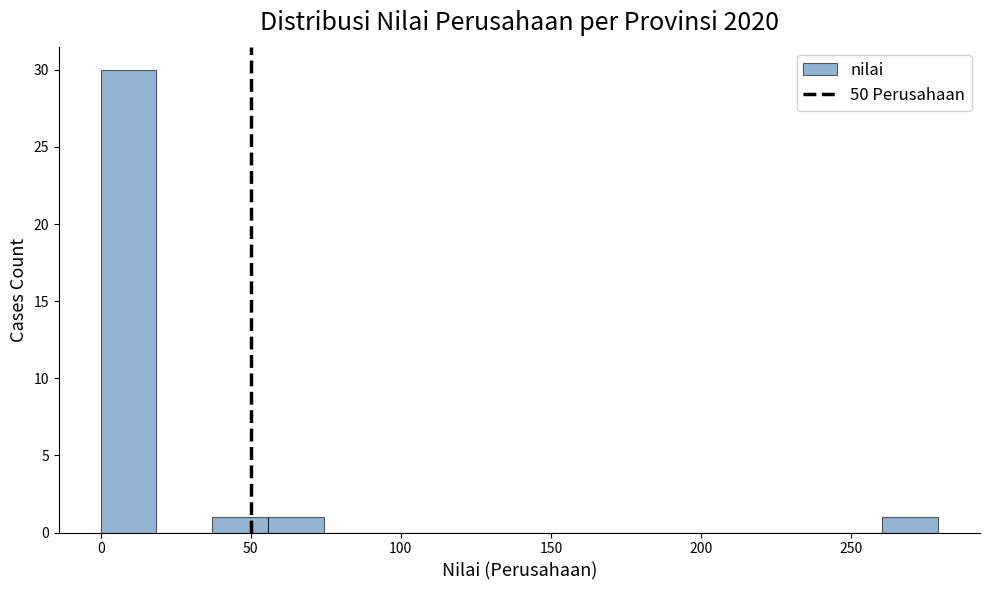

Read against the x-axis, roughly where is the centre of the tallest bar?

10